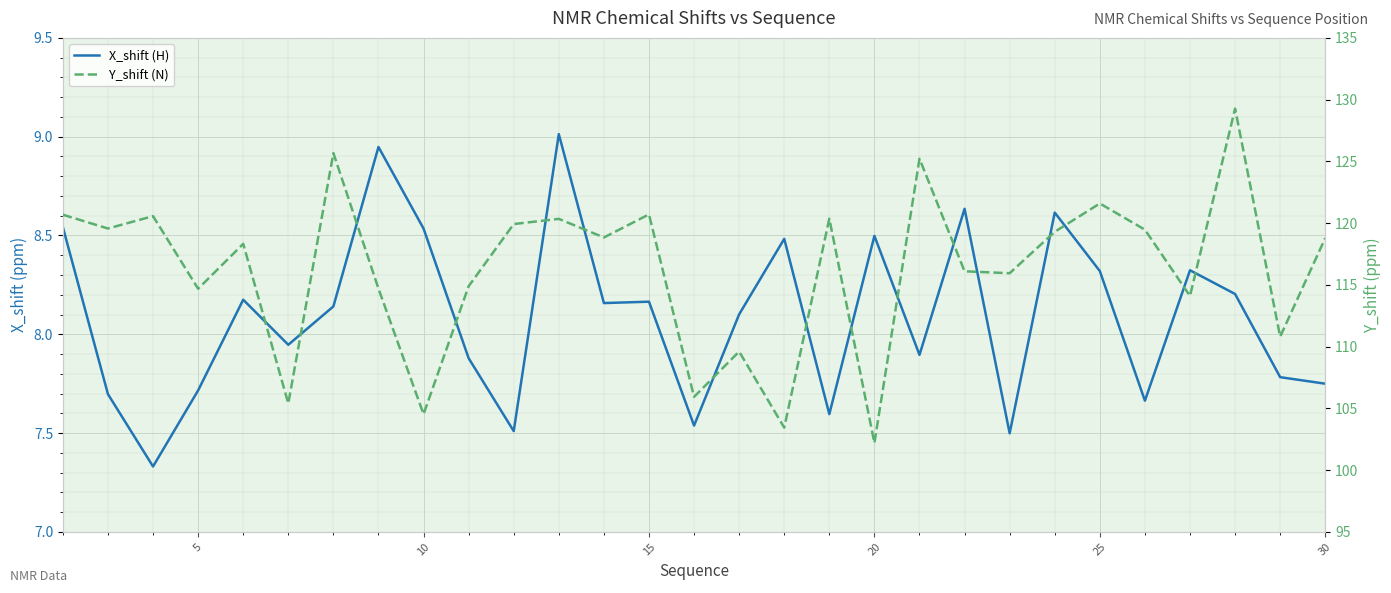

Reading left to right, list all the values displayed in this chart.

X_shift (H): 8.5	7.7	7.3	7.7	8.2	7.9	8.1	8.9	8.5	7.9	7.5	9.0	8.2	8.2	7.5	8.1	8.5	7.6	8.5	7.9	8.6	7.5	8.6	8.3	7.7	8.3	8.2	7.8	7.8
Y_shift (N): 120.7	119.6	120.6	114.7	118.3	105.4	125.7	114.7	104.5	114.9	119.9	120.3	118.8	120.7	105.9	109.6	103.4	120.4	102.2	125.2	116.1	115.9	119.3	121.6	119.5	114.1	129.3	110.8	118.8